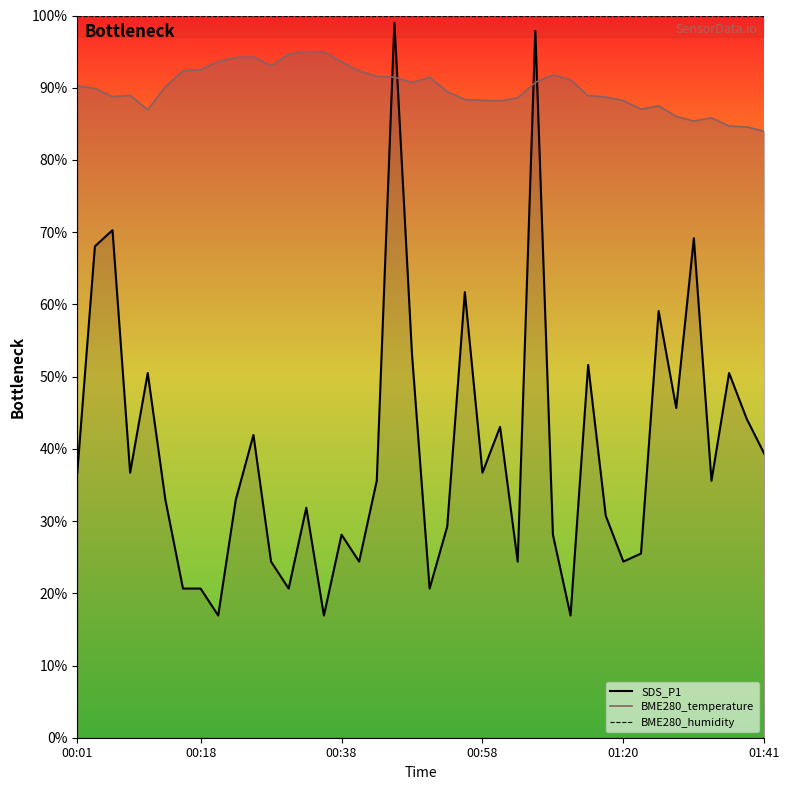

Is the value of BME280_temperature line at 00:38 greater than the value of BME280_humidity line at 22?

No